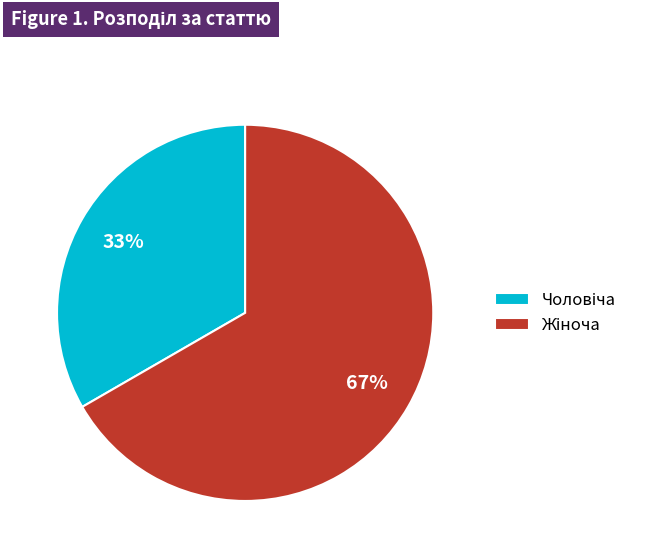

To the nearest percent, what is the average slice percentage?

50%